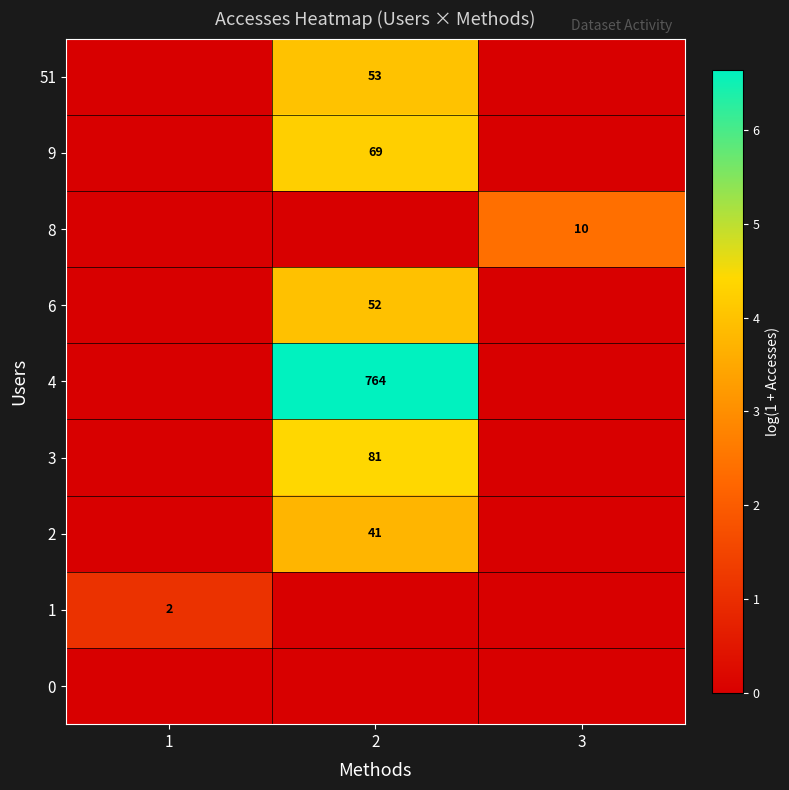

At which category does the chart reach its peak across all series?

2